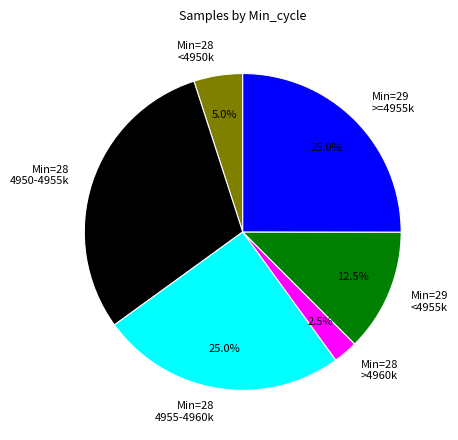

What is the ratio of the value at Min=28 4950-4955k to the value at Min=29 >=4955k?

1.2